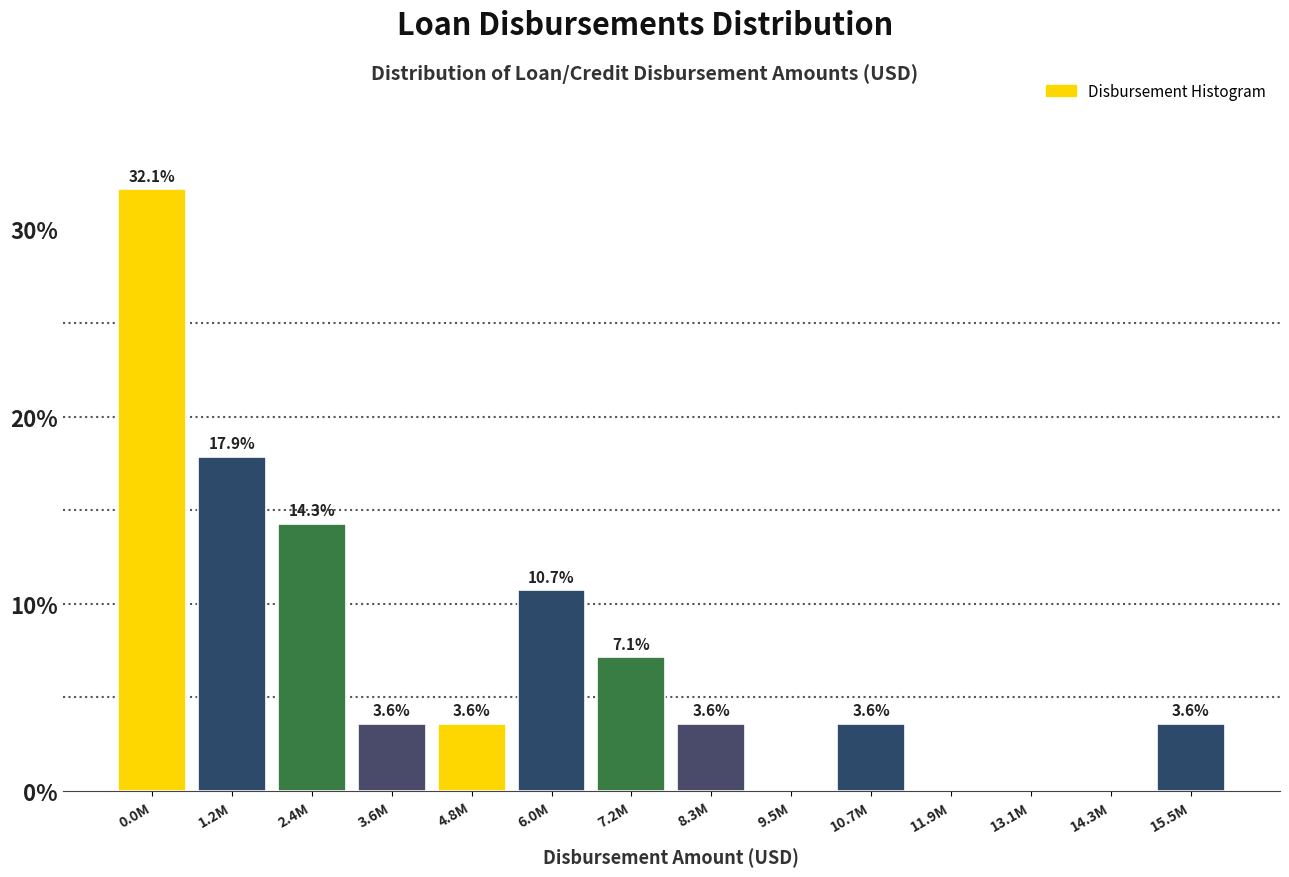

Reading right to left, transcribe all the data shown in this chart.

15.5M=3.6	14.3M=0.0	13.1M=0.0	11.9M=0.0	10.7M=3.6	9.5M=0.0	8.3M=3.6	7.2M=7.1	6.0M=10.7	4.8M=3.6	3.6M=3.6	2.4M=14.3	1.2M=17.9	0.0M=32.1